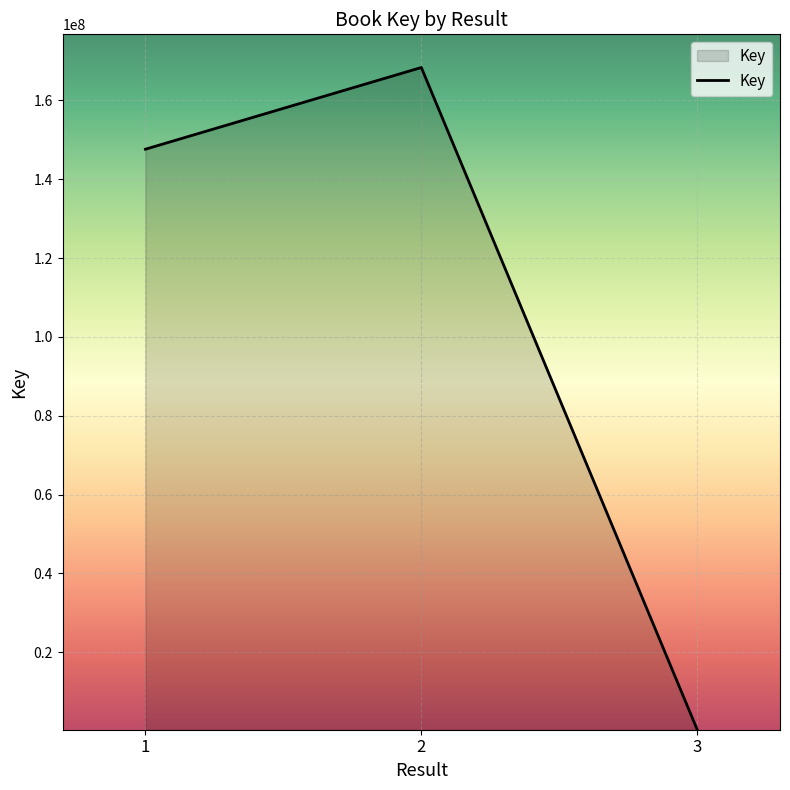

What is the sum of the values at 1 and 3?

147960257